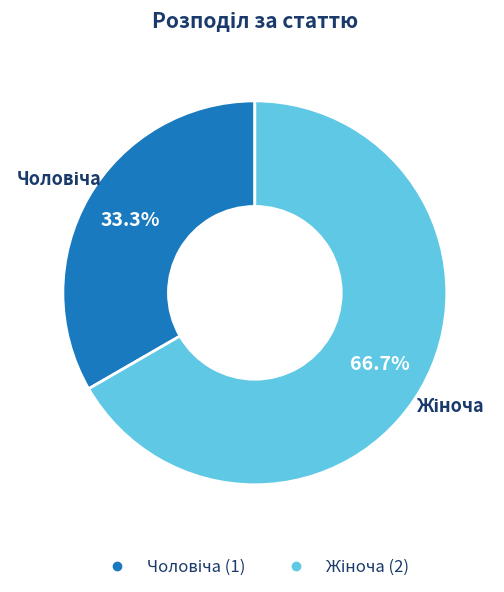

Does any single category account for the majority?

Yes